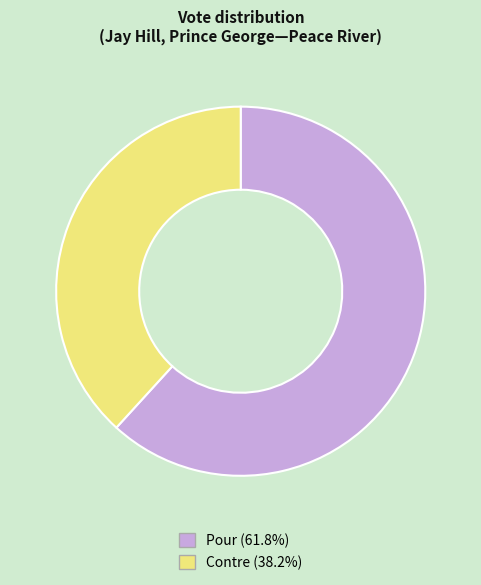

Combined, do Pour and Contre account for over 50%?

Yes